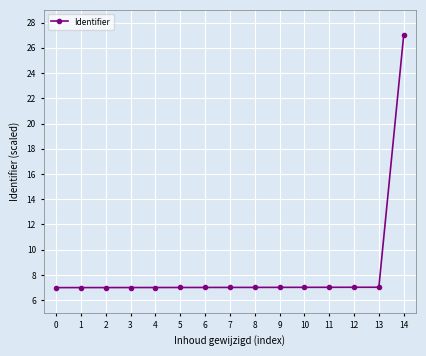

What value does the data have at 0?

7.0